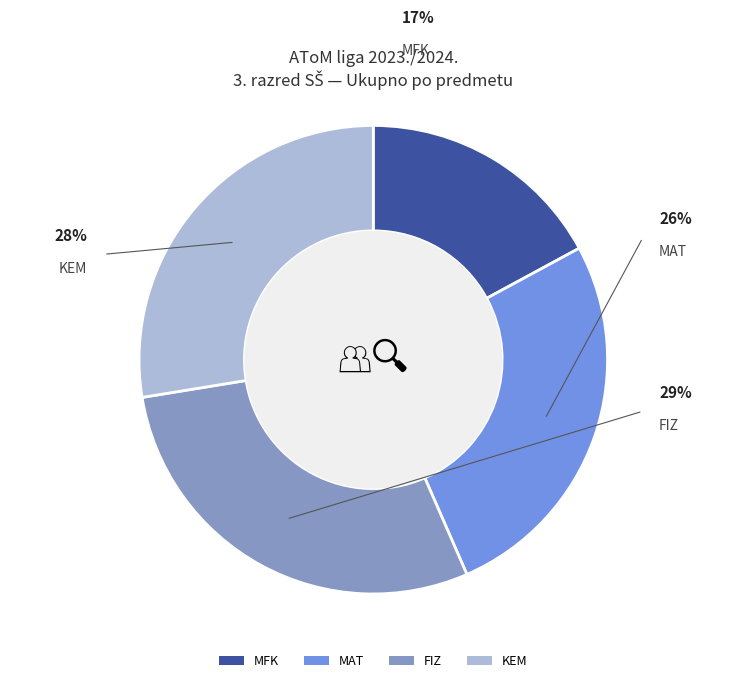

What is the total percentage of KEM and MFK?

44.7%